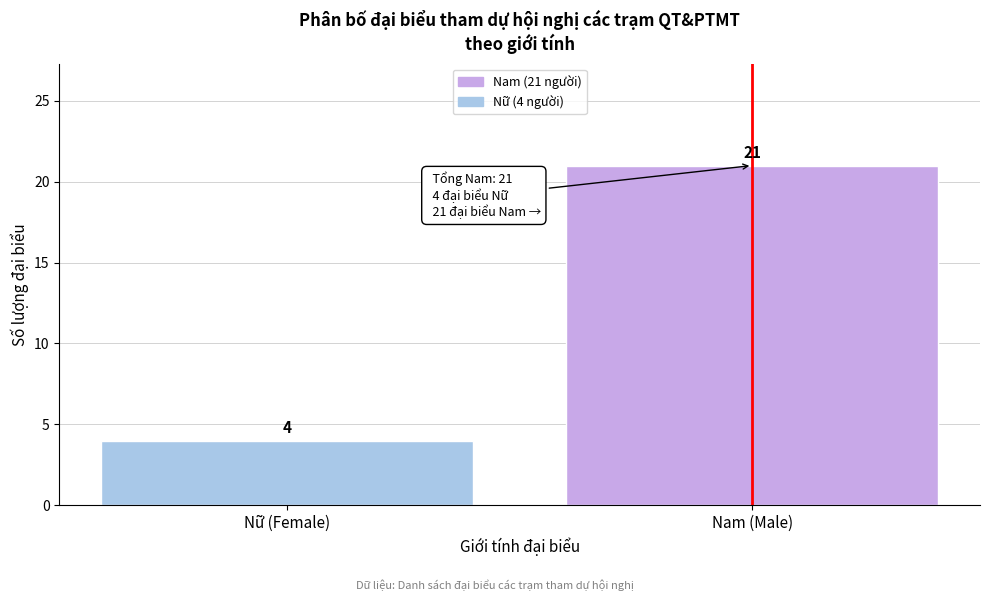

Reading right to left, transcribe all the data shown in this chart.

21	4